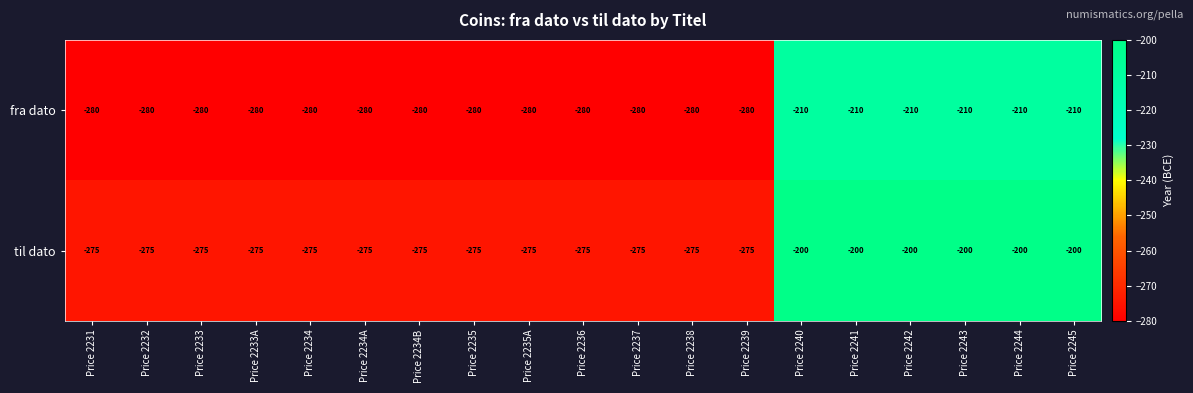

What is the lowest value of the fra dato series?

-280